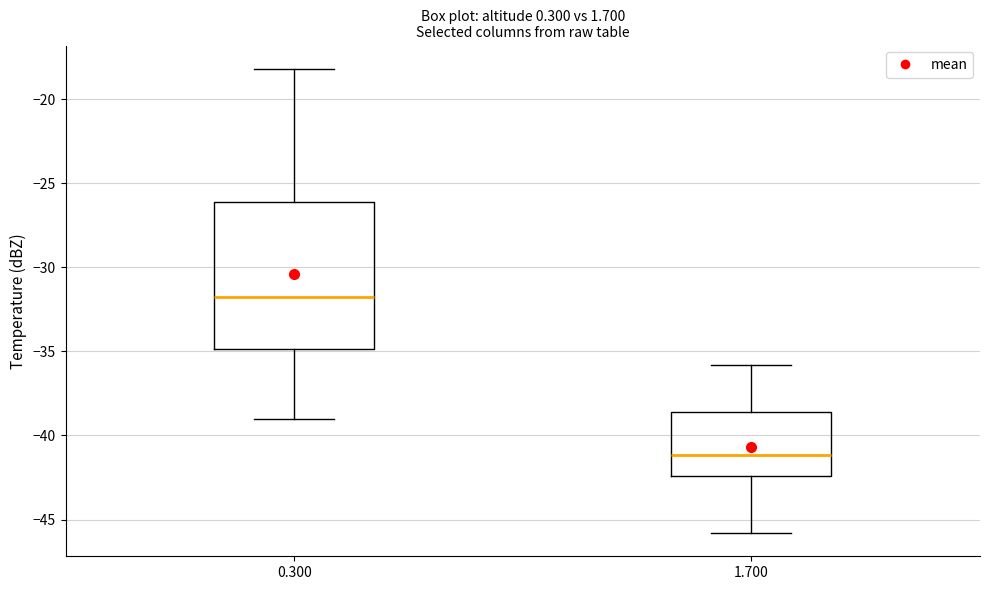

Which box's median line is the lowest?

1.700